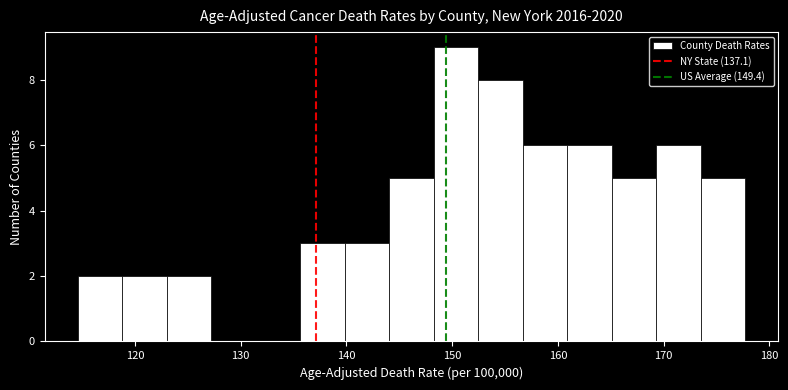

Reading left to right, transcribe this chart: for each bar, give the range it covers on the x-axis and its height. Neither the bar edges nor the heights are printed on the chart, so give them approximately, as read against the axes.

115 to 119: 2
119 to 123: 2
123 to 127: 2
127 to 131: 0
131 to 136: 0
136 to 140: 3
140 to 144: 3
144 to 148: 5
148 to 152: 9
152 to 157: 8
157 to 161: 6
161 to 165: 6
165 to 169: 5
169 to 173: 6
173 to 178: 5